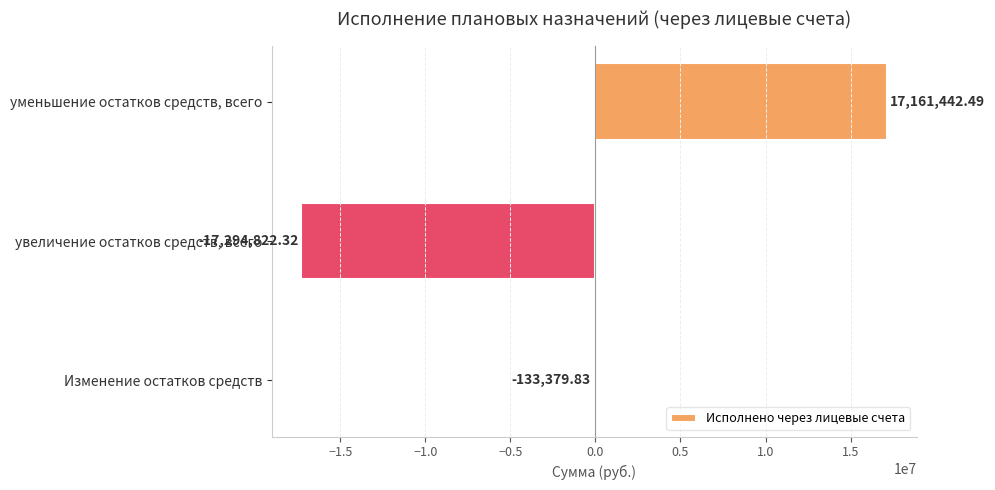

At which category does the chart reach its minimum across all series?

увеличение остатков средств, всего